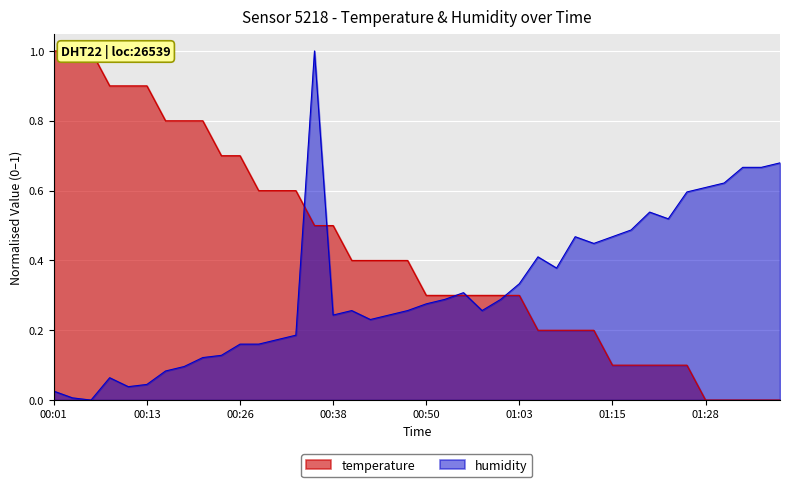

Reading left to right, transcribe all the data shown in this chart.

temperature: 1.0	1.0	1.0	0.9	0.9	0.9	0.8	0.8	0.8	0.7	0.7	0.6	0.6	0.6	0.5	0.5	0.4	0.4	0.4	0.4	0.3	0.3	0.3	0.3	0.3	0.3	0.2	0.2	0.2	0.2	0.1	0.1	0.1	0.1	0.1	0.0	0.0	0.0	0.0	0.0
humidity: 0.0	0.0	0.0	0.1	0.0	0.0	0.1	0.1	0.1	0.1	0.2	0.2	0.2	0.2	1.0	0.2	0.3	0.2	0.2	0.3	0.3	0.3	0.3	0.3	0.3	0.3	0.4	0.4	0.5	0.4	0.5	0.5	0.5	0.5	0.6	0.6	0.6	0.7	0.7	0.7